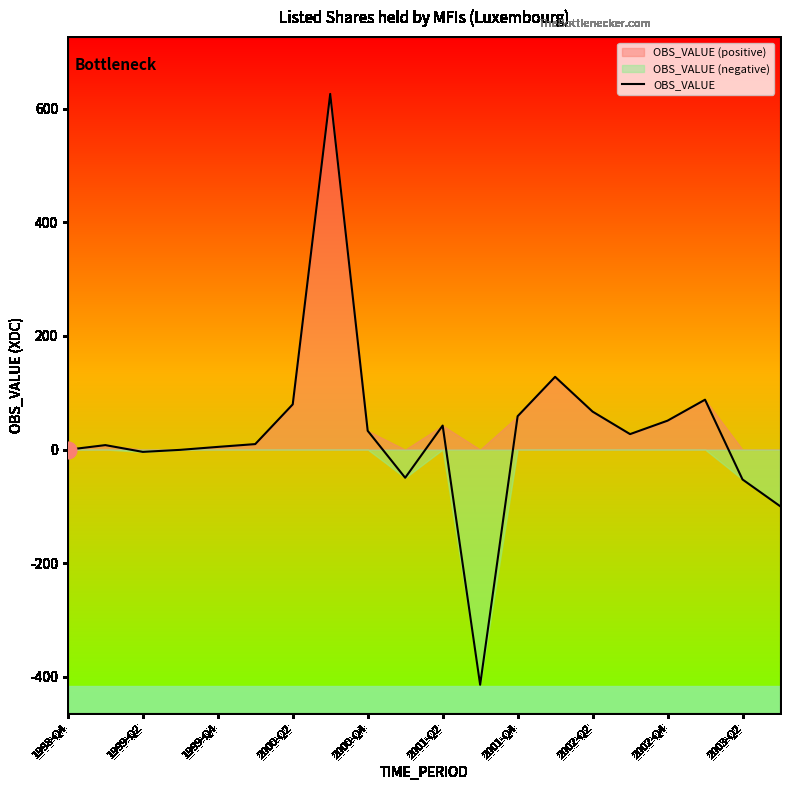

How many values are below zero?

7